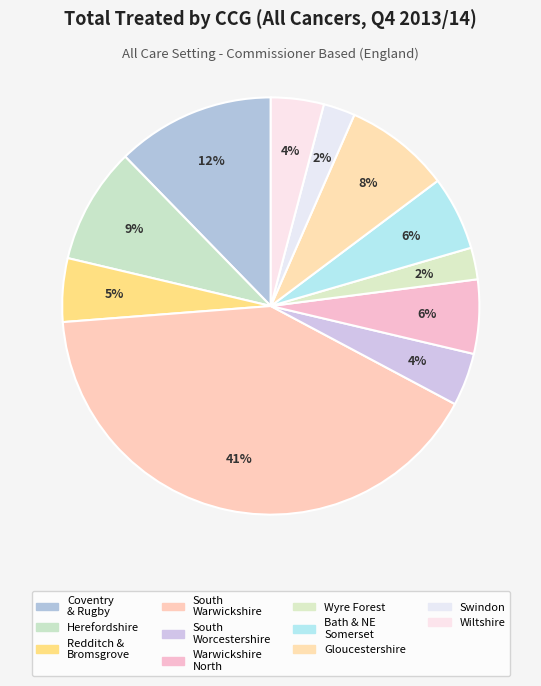

How many segments does this pie chart have?

11